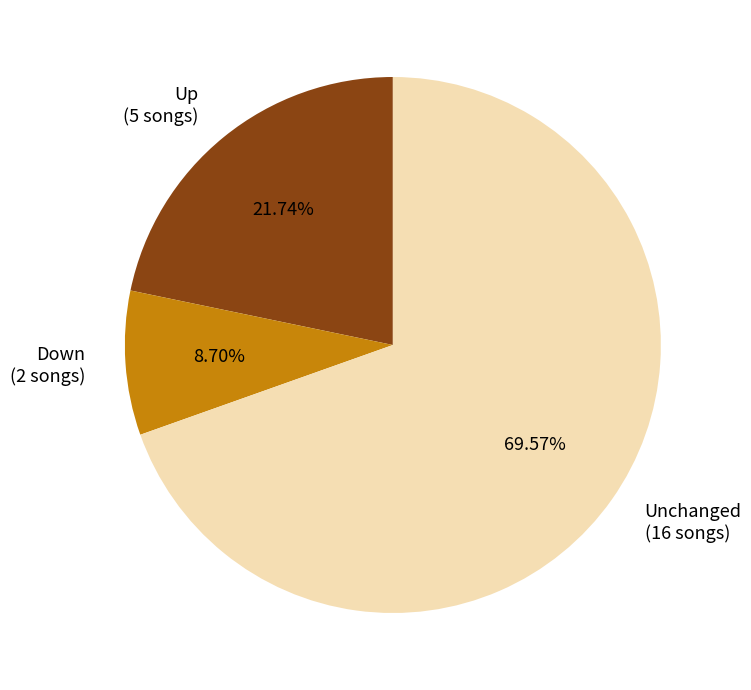

Do Unchanged (16 songs) and Down (2 songs) together represent more than half of the pie?

Yes